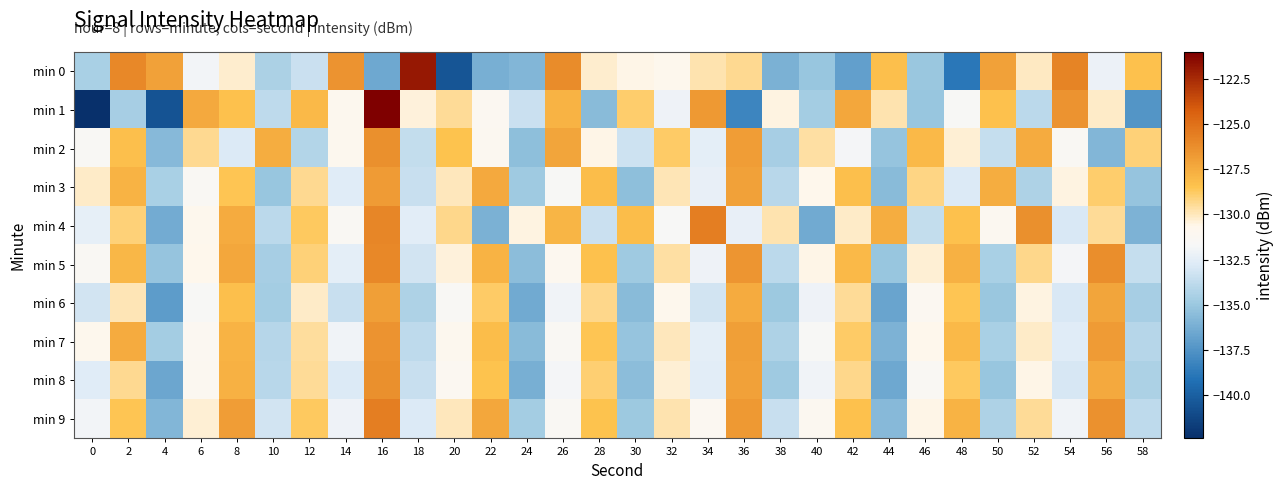

Reading left to right, extract all data points from this chart.

min 0: 0=-134.5	2=-126.0	4=-127.1	6=-131.9	8=-130.2	10=-134.4	12=-133.4	14=-126.5	16=-136.5	18=-121.9	20=-140.5	22=-136.2	24=-135.9	26=-126.2	28=-130.2	30=-130.6	32=-130.8	34=-129.9	36=-129.4	38=-136.1	40=-135.1	42=-136.9	44=-128.3	46=-135.0	48=-138.8	50=-127.1	52=-130.0	54=-125.8	56=-132.2	58=-128.4
min 1: 0=-142.4	2=-134.6	4=-140.6	6=-127.4	8=-128.4	10=-133.8	12=-128.1	14=-130.9	16=-121.0	18=-130.4	20=-129.5	22=-131.2	24=-133.4	26=-127.8	28=-135.6	30=-128.9	32=-132.1	34=-126.7	36=-138.2	38=-130.5	40=-134.7	42=-127.3	44=-129.8	46=-135.1	48=-131.6	50=-128.4	52=-133.9	54=-126.5	56=-130.2	58=-137.4
min 2: 0=-131.5	2=-128.3	4=-135.7	6=-129.4	8=-132.8	10=-127.6	12=-134.2	14=-130.9	16=-126.3	18=-133.7	20=-128.5	22=-131.1	24=-135.4	26=-127.2	28=-130.6	30=-133.3	32=-128.8	34=-132.5	36=-126.9	38=-134.6	40=-129.7	42=-131.8	44=-135.2	46=-128.1	48=-130.3	50=-133.6	52=-127.5	54=-131.4	56=-135.8	58=-129.1
min 3: 0=-130.2	2=-127.8	4=-134.5	6=-131.3	8=-128.6	10=-135.1	12=-129.4	14=-132.7	16=-126.8	18=-133.5	20=-130.0	22=-127.4	24=-134.8	26=-131.6	28=-128.2	30=-135.4	32=-129.9	34=-132.3	36=-127.1	38=-134.0	40=-130.7	42=-128.3	44=-135.6	46=-129.2	48=-132.8	50=-127.6	52=-134.3	54=-130.5	56=-128.9	58=-135.2
min 4: 0=-132.4	2=-129.1	4=-136.3	6=-130.8	8=-127.5	10=-133.9	12=-128.7	14=-131.4	16=-125.9	18=-132.6	20=-129.3	22=-136.1	24=-130.5	26=-127.9	28=-133.4	30=-128.2	32=-131.7	34=-125.6	36=-132.3	38=-129.8	40=-136.4	42=-130.2	44=-127.6	46=-133.7	48=-128.4	50=-131.1	52=-126.3	54=-132.9	56=-129.5	58=-136.0
min 5: 0=-131.3	2=-128.0	4=-135.2	6=-130.7	8=-127.3	10=-134.6	12=-129.1	14=-132.5	16=-126.0	18=-133.2	20=-130.4	22=-127.8	24=-135.5	26=-131.0	28=-128.4	30=-134.8	32=-129.7	34=-132.1	36=-126.6	38=-133.9	40=-130.6	42=-128.1	44=-135.1	46=-130.3	48=-127.7	50=-134.5	52=-129.3	54=-131.8	56=-126.2	58=-133.6
min 6: 0=-133.2	2=-129.9	4=-137.1	6=-131.6	8=-128.3	10=-134.7	12=-130.2	14=-133.5	16=-127.0	18=-134.3	20=-131.5	22=-128.8	24=-136.4	26=-132.0	28=-129.3	30=-135.6	32=-130.8	34=-133.2	36=-127.5	38=-134.9	40=-132.1	42=-129.5	44=-136.7	46=-131.2	48=-128.6	50=-135.0	52=-130.5	54=-132.9	56=-127.2	58=-134.6
min 7: 0=-130.8	2=-127.5	4=-134.7	6=-131.2	8=-127.8	10=-134.1	12=-129.6	14=-132.0	16=-126.5	18=-133.8	20=-130.9	22=-128.2	24=-135.6	26=-131.4	28=-128.6	30=-135.2	32=-130.0	34=-132.5	36=-127.0	38=-134.3	40=-131.6	42=-128.8	44=-136.0	46=-130.7	48=-128.1	50=-134.5	52=-130.2	54=-132.7	56=-126.8	58=-134.1
min 8: 0=-132.7	2=-129.4	4=-136.6	6=-131.1	8=-127.7	10=-134.0	12=-129.5	14=-132.8	16=-126.3	18=-133.5	20=-131.2	22=-128.5	24=-136.2	26=-131.8	28=-129.0	30=-135.5	32=-130.3	34=-132.6	36=-127.1	38=-134.8	40=-132.0	42=-129.3	44=-136.5	46=-131.4	48=-128.7	50=-135.1	52=-130.6	54=-133.0	56=-127.4	58=-134.4
min 9: 0=-131.9	2=-128.6	4=-135.8	6=-130.3	8=-126.9	10=-133.2	12=-128.7	14=-132.1	16=-125.6	18=-132.8	20=-130.0	22=-127.3	24=-134.7	26=-131.3	28=-128.5	30=-134.9	32=-129.8	34=-131.2	36=-126.7	38=-133.5	40=-131.1	42=-128.4	44=-135.7	46=-130.6	48=-127.8	50=-134.3	52=-129.5	54=-132.0	56=-126.4	58=-133.8